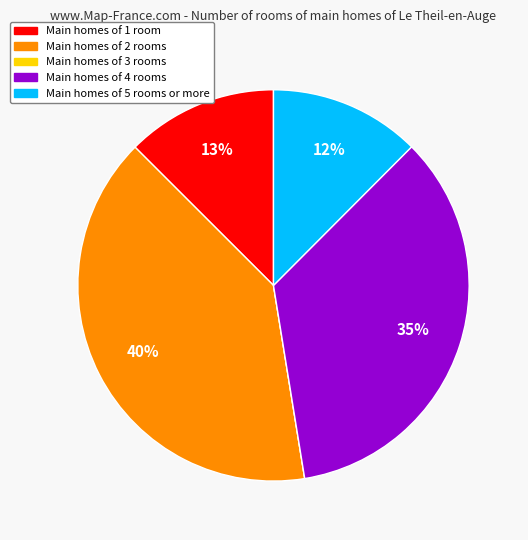

To the nearest percent, what is the average slice percentage?

20%